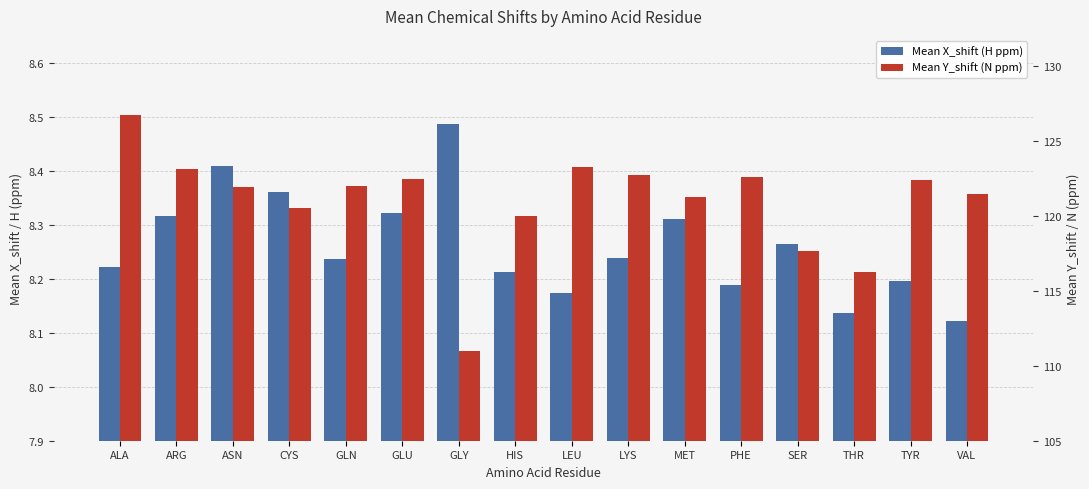

Where does the Mean Y_shift (N ppm) series first go above 122?

ALA